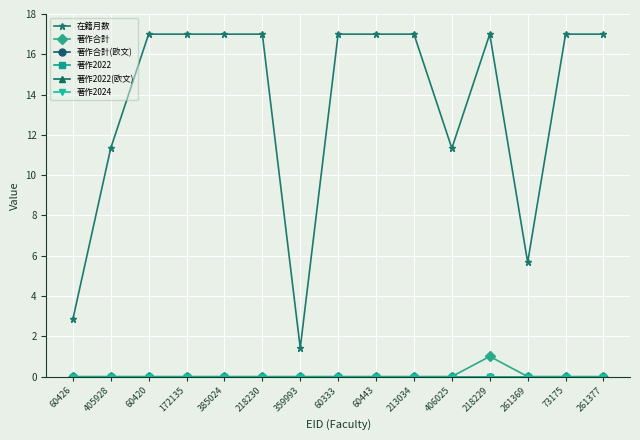

Does the chart have visible grid lines?

Yes